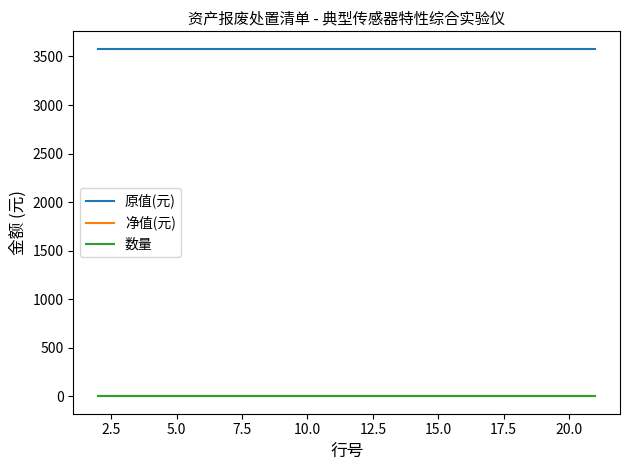

True or false: 原值(元) and 数量 cross at least once.

False